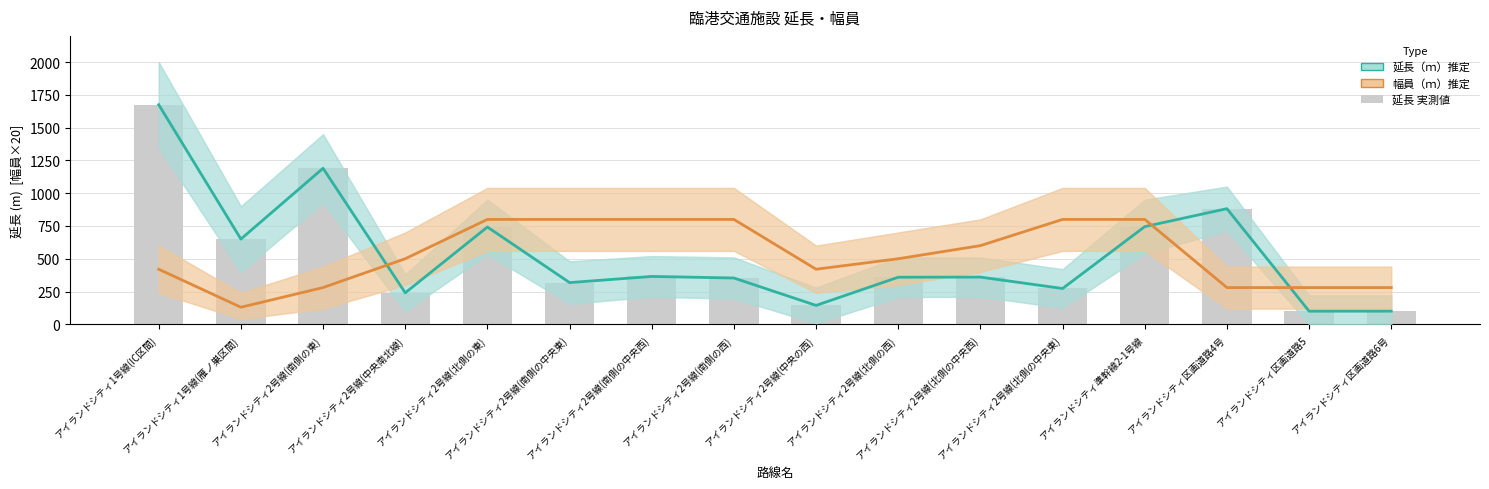

Rank the series at アイランドシティ2号線(中央南北線) from highest to lowest value.

幅員（ｍ）× 20, 延長（ｍ）